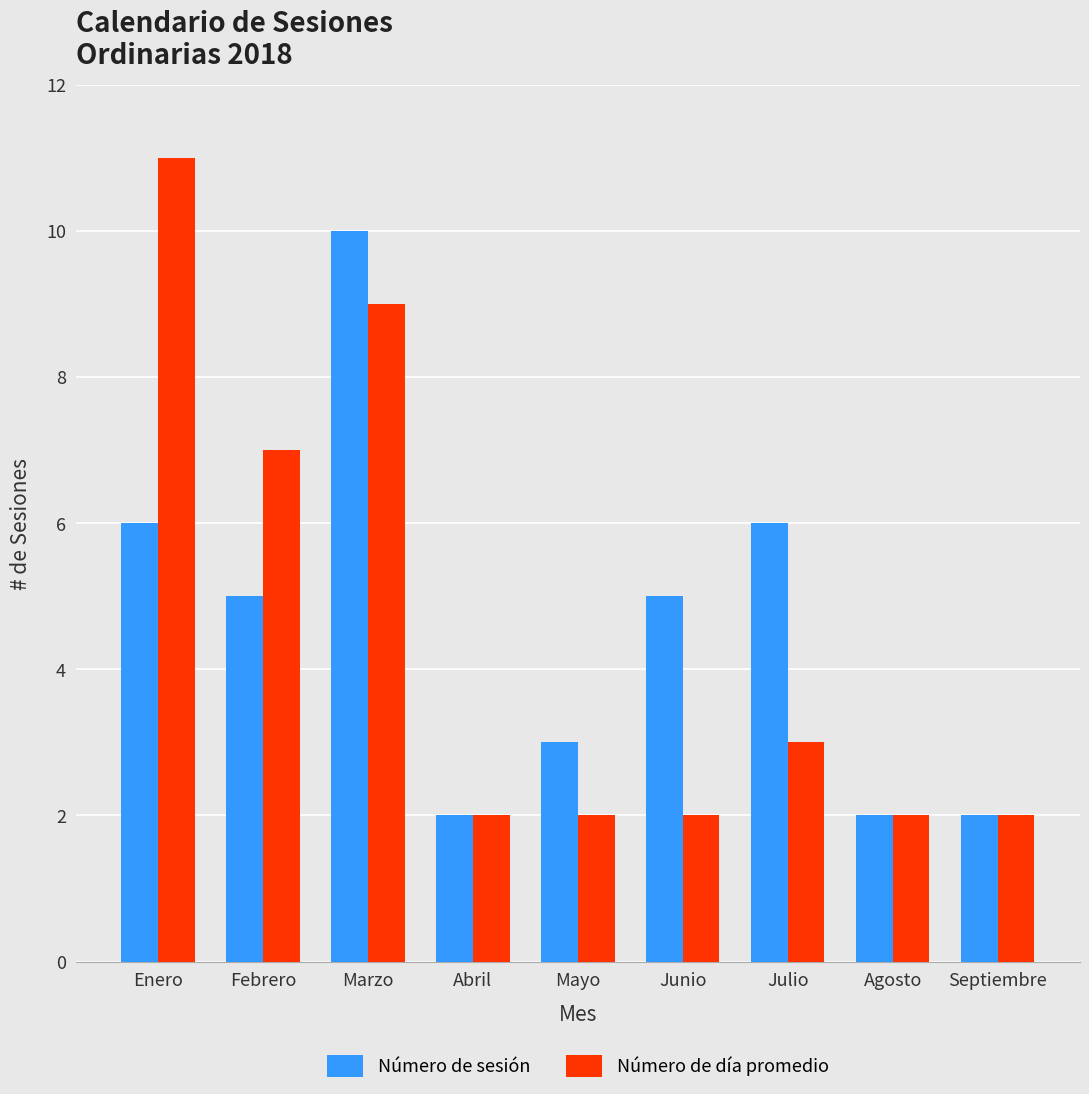

Does the chart contain any negative values?

No